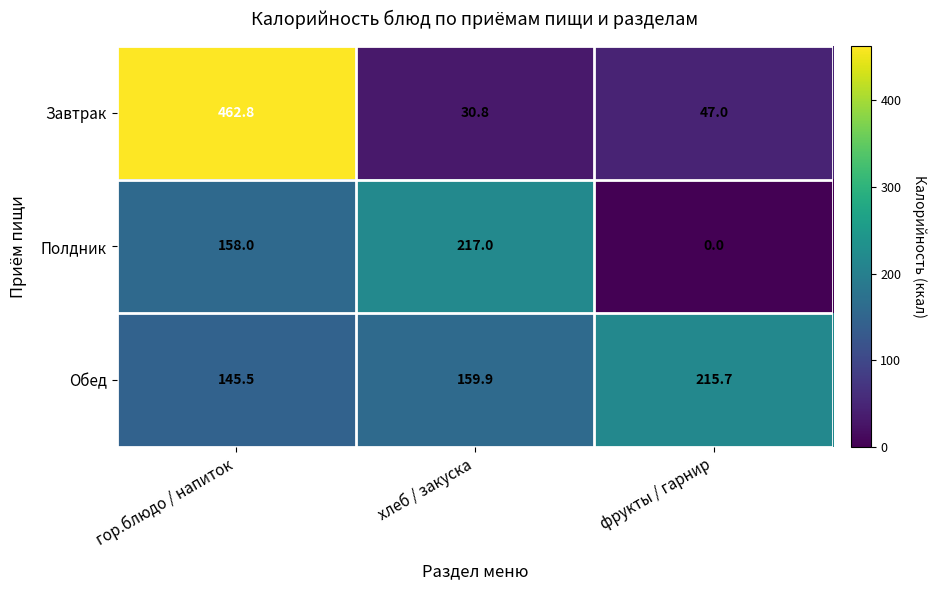

What is the spread (max minus min) of values at фрукты / гарнир?

215.7